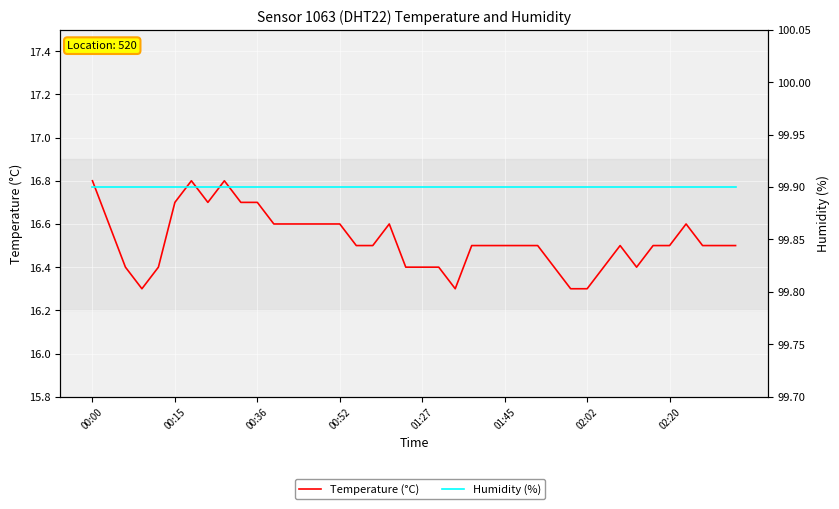

Which series has the largest total across all categories?

Humidity (%)